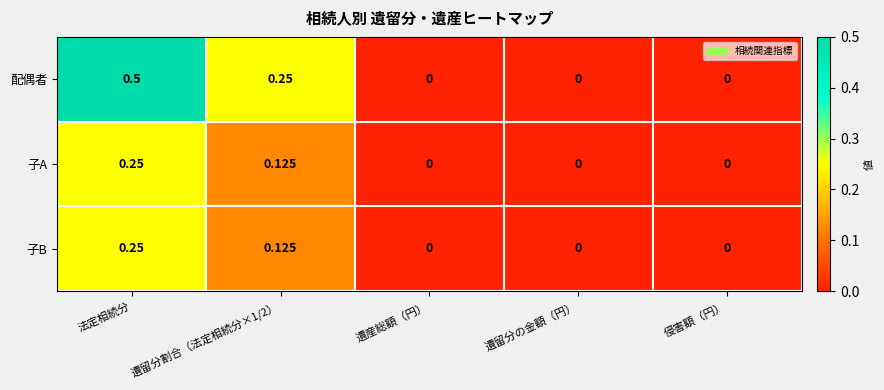

Is the value of 子B at 法定相続分 greater than the value of 配偶者 at 法定相続分?

No